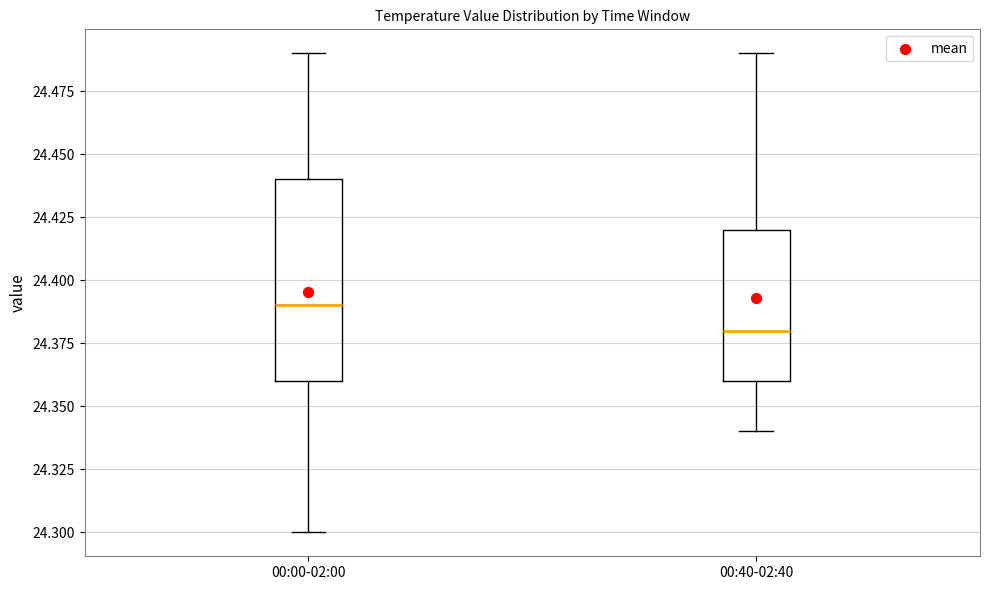

Which box is the tallest, from its lower edge to its upper edge?

00:00-02:00